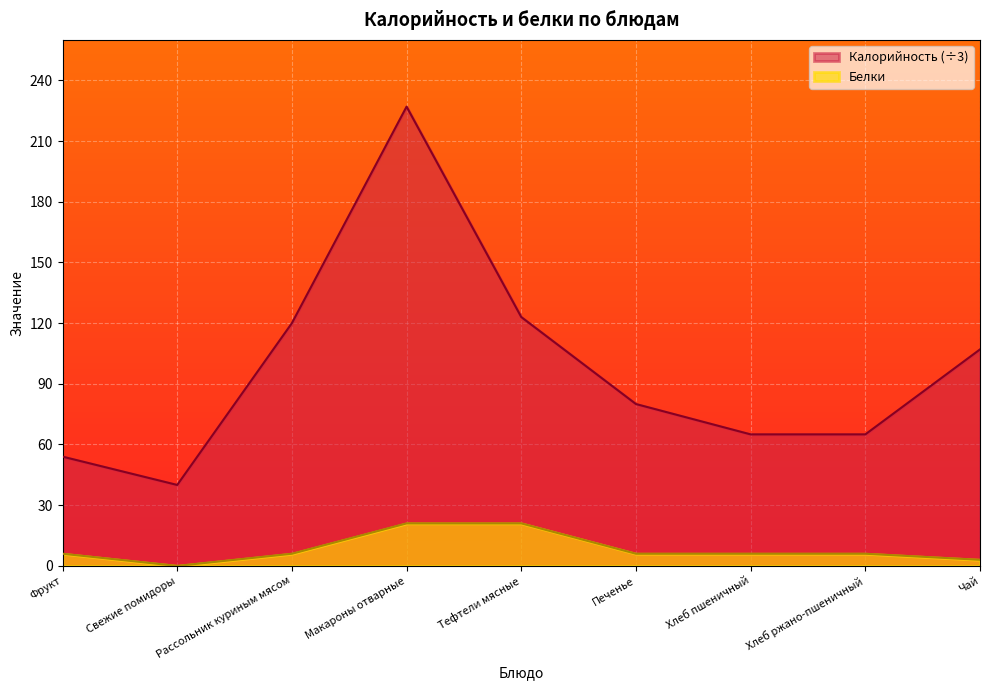

Reading left to right, list all the values displayed in this chart.

Калорийность: 18.0	13.3	40.0	75.7	41.0	26.7	21.7	21.7	35.7
Белки: 2.0	0.0	2.0	7.0	7.0	2.0	2.0	2.0	1.0